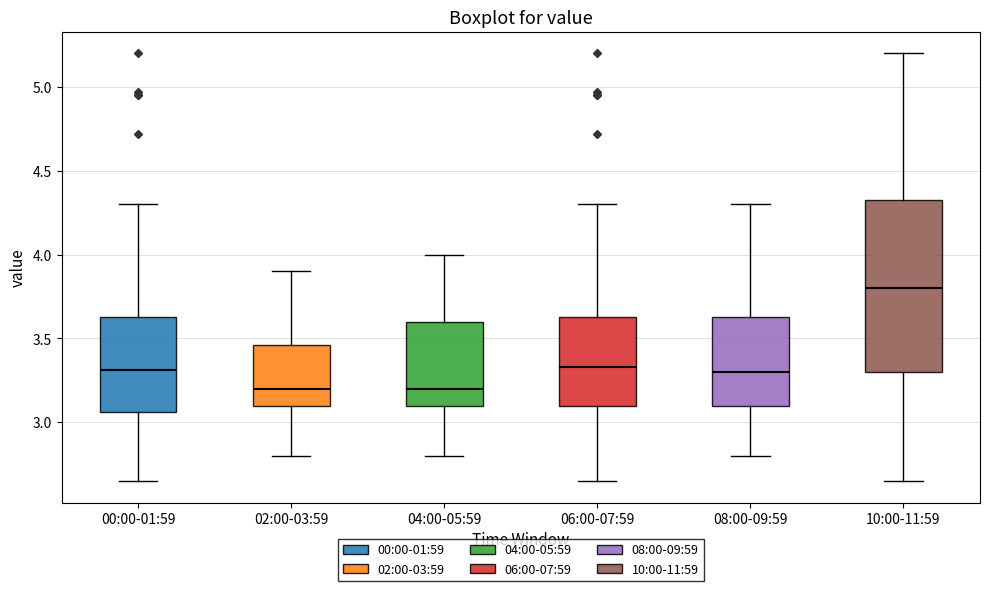

Comparing the boxes themselves (not the whiskers), which one is the tallest?

10:00-11:59